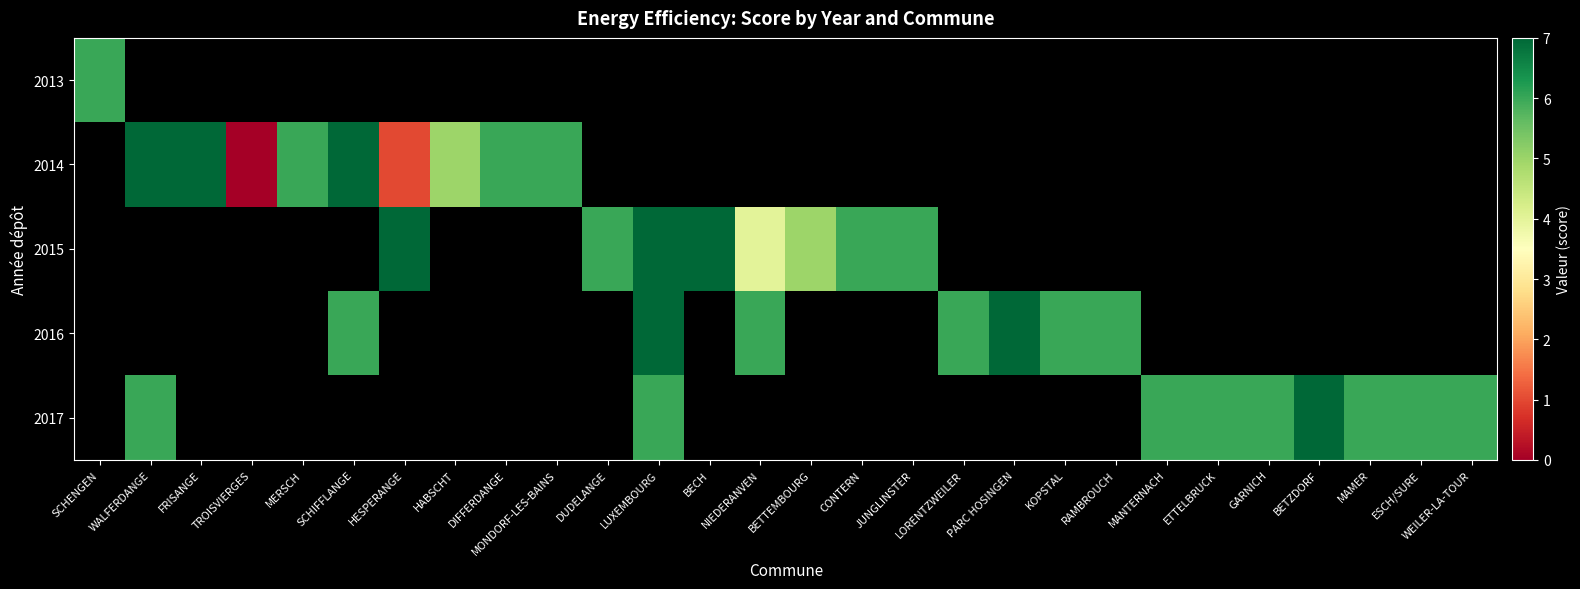

The value of 2016 at KOPSTAL is 9.7. True or false?

False